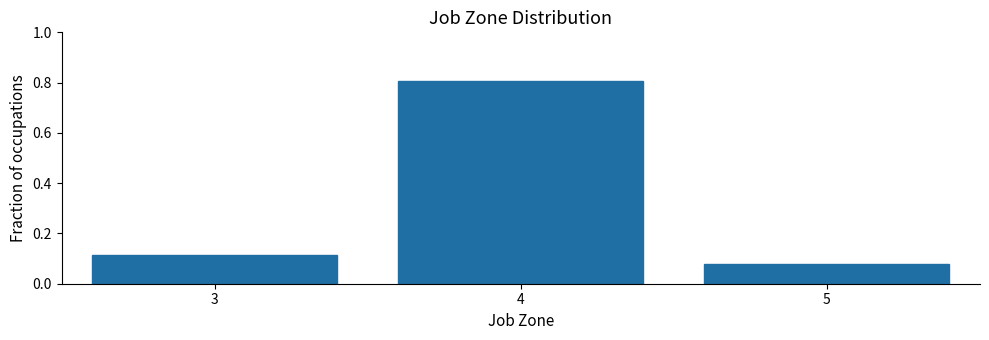

Over which range of the x-axis is the bar tallest?

3.5 to 4.5